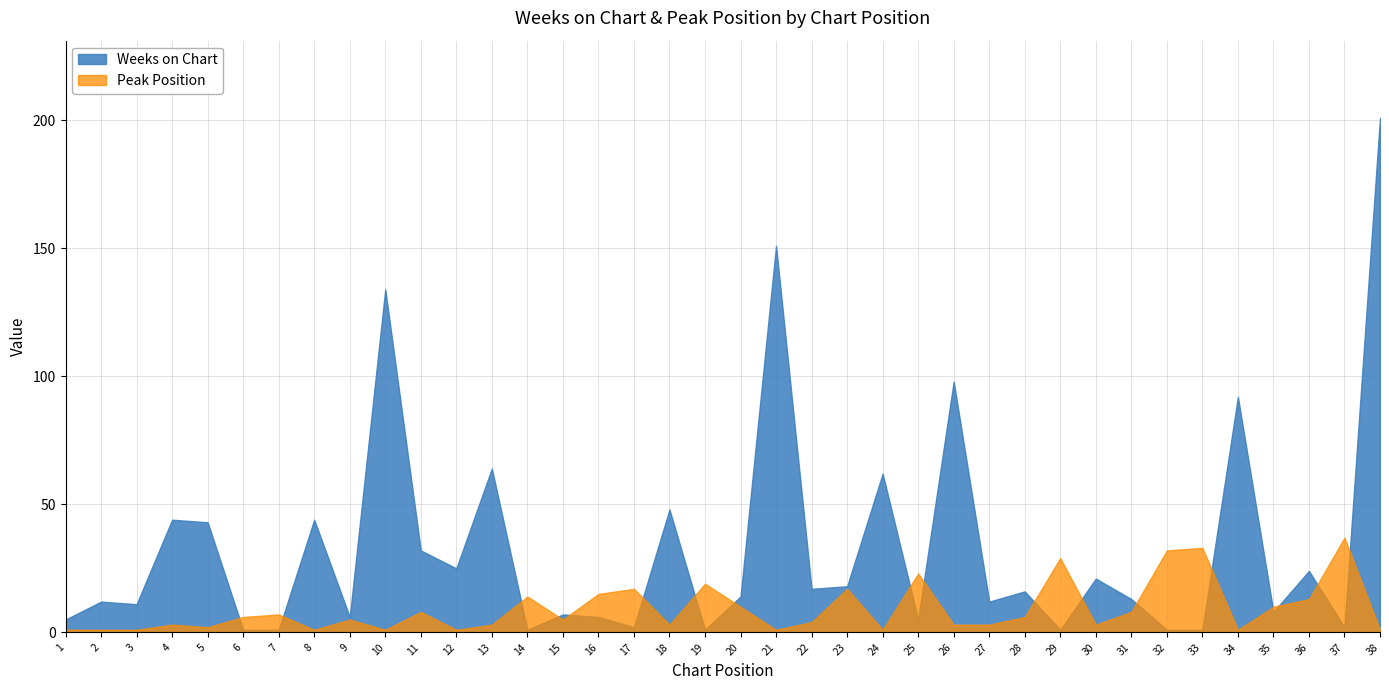

How many lines are shown in the chart?

2